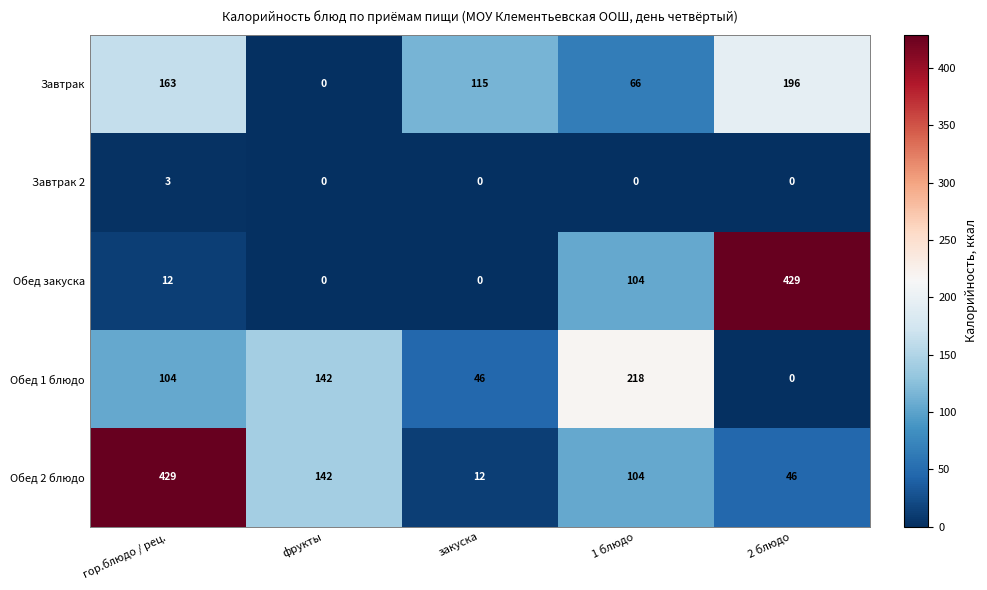

Which category has the highest value in the Завтрак 2 series?

гор.блюдо / рец.